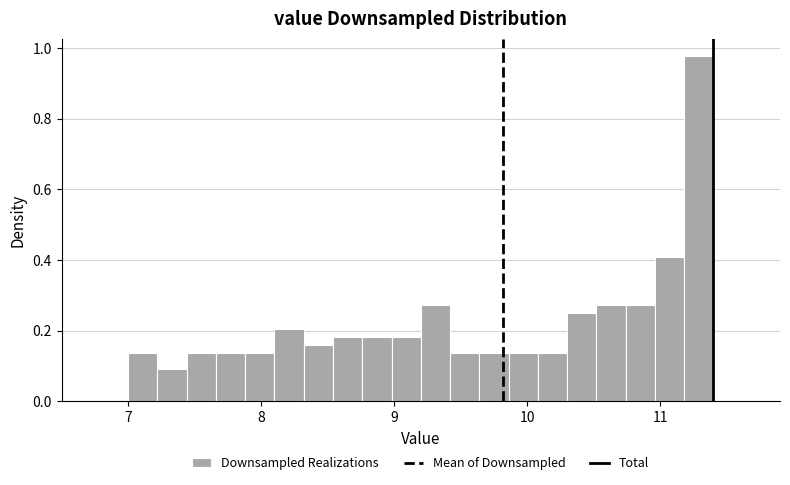

Around what value on the x-axis is the tallest bar? Give the approximate position of its centre, as read against the axis.

11.3